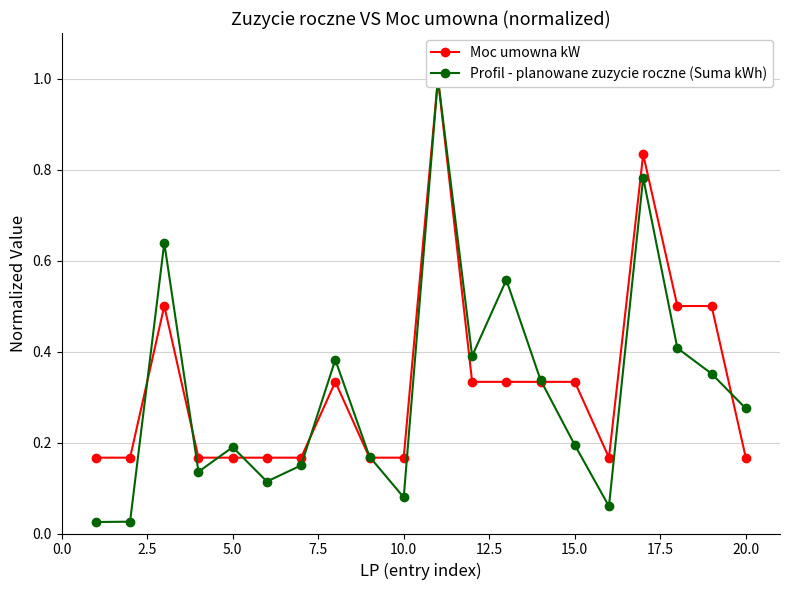

How many interior local valleys does the Moc umowna kW series have?

1